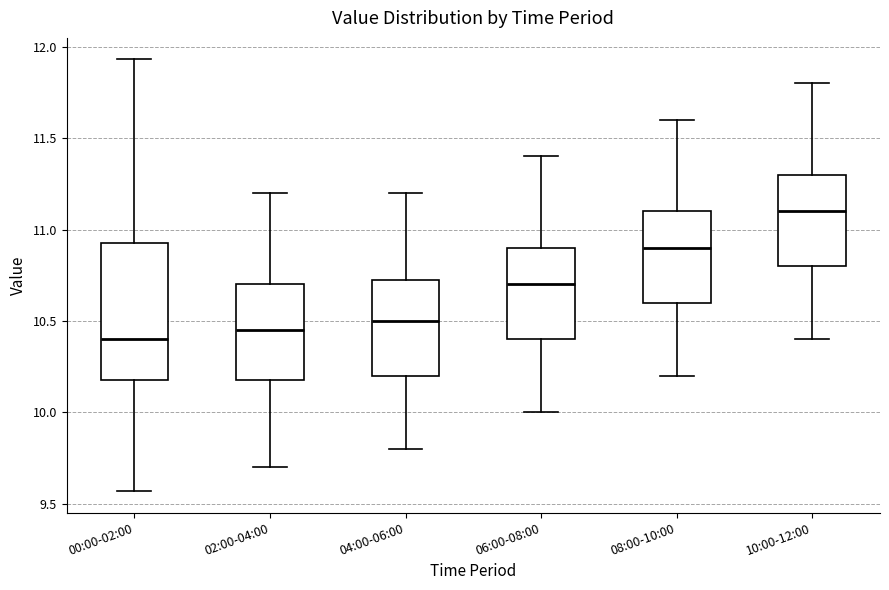

Which box is the tallest, from its lower edge to its upper edge?

00:00-02:00